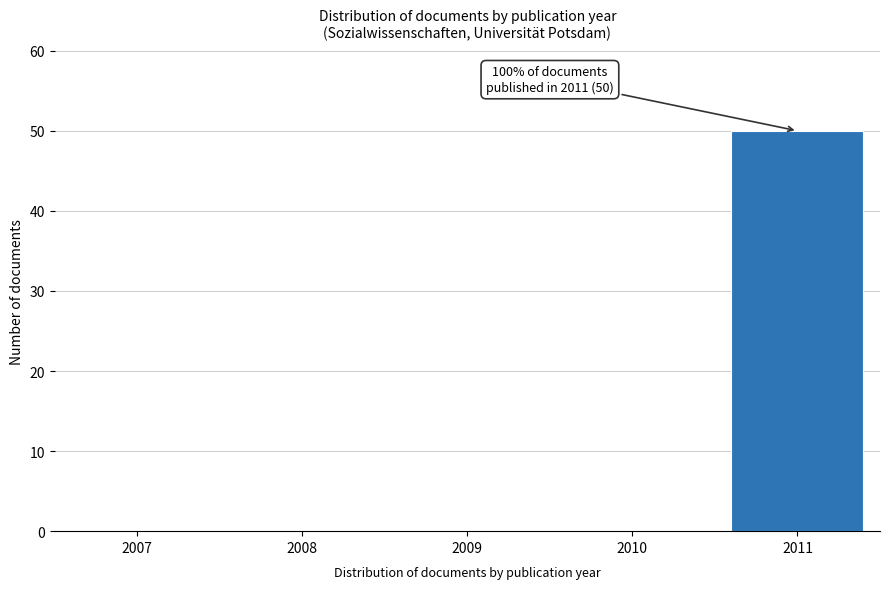

Reading left to right, what are all the values shown in this chart?

2007=0	2008=0	2009=0	2010=0	2011=50